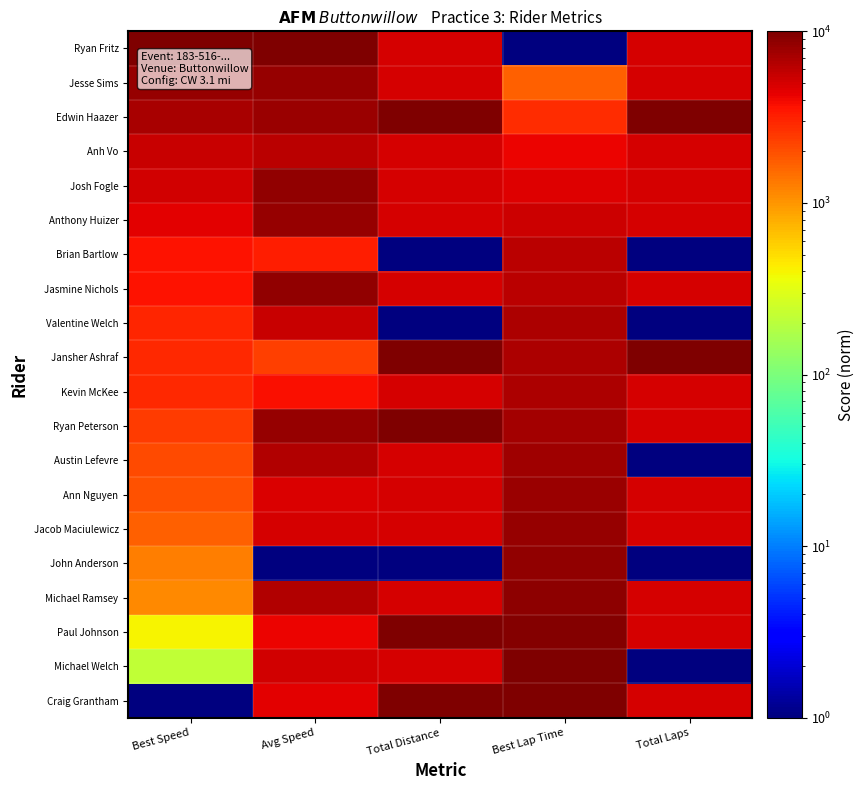

Rank the series at Avg Speed from highest to lowest value.

Ryan Fritz, Josh Fogle, Jasmine Nichols, Anthony Huizer, Ryan Peterson, Jesse Sims, Edwin Haazer, Austin Lefevre, Michael Ramsey, Anh Vo, Valentine Welch, Michael Welch, Jacob Maciulewicz, Ann Nguyen, Craig Grantham, Paul Johnson, Kevin McKee, Brian Bartlow, Jansher Ashraf, John Anderson